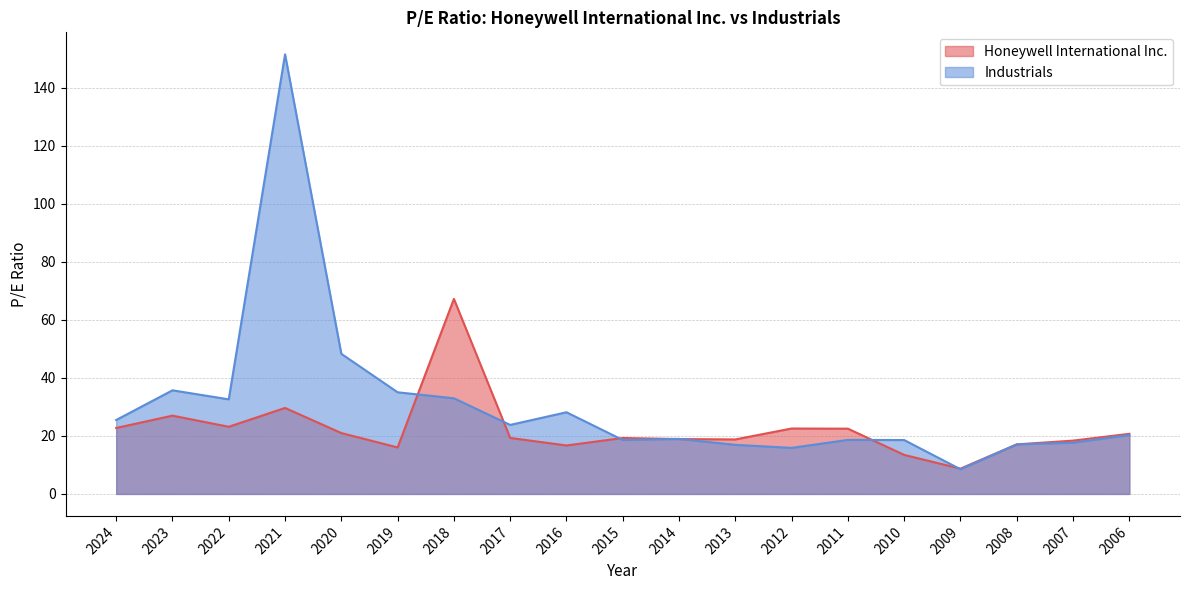

Rank the series by their average value, from highest to lowest.

Industrials, Honeywell International Inc.